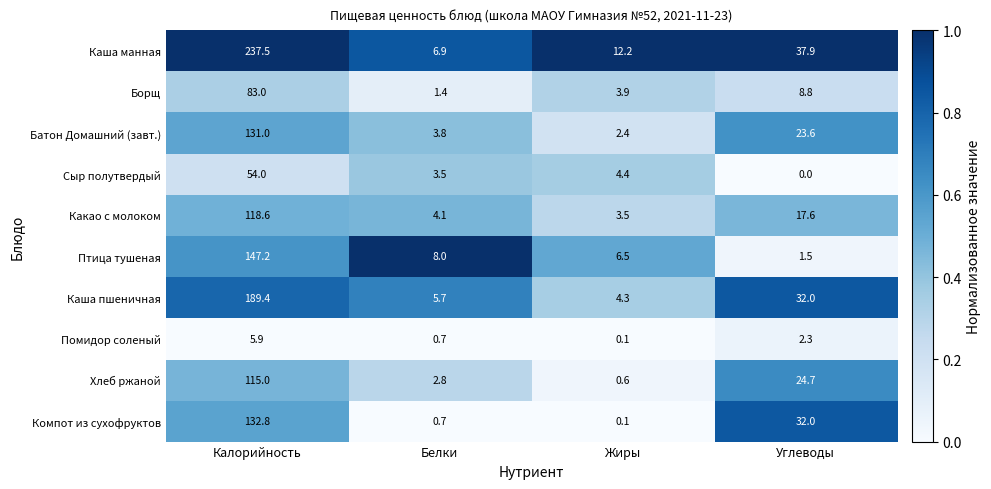

List the labels in order of Птица тушеная value, largest first.

Калорийность, Белки, Жиры, Углеводы